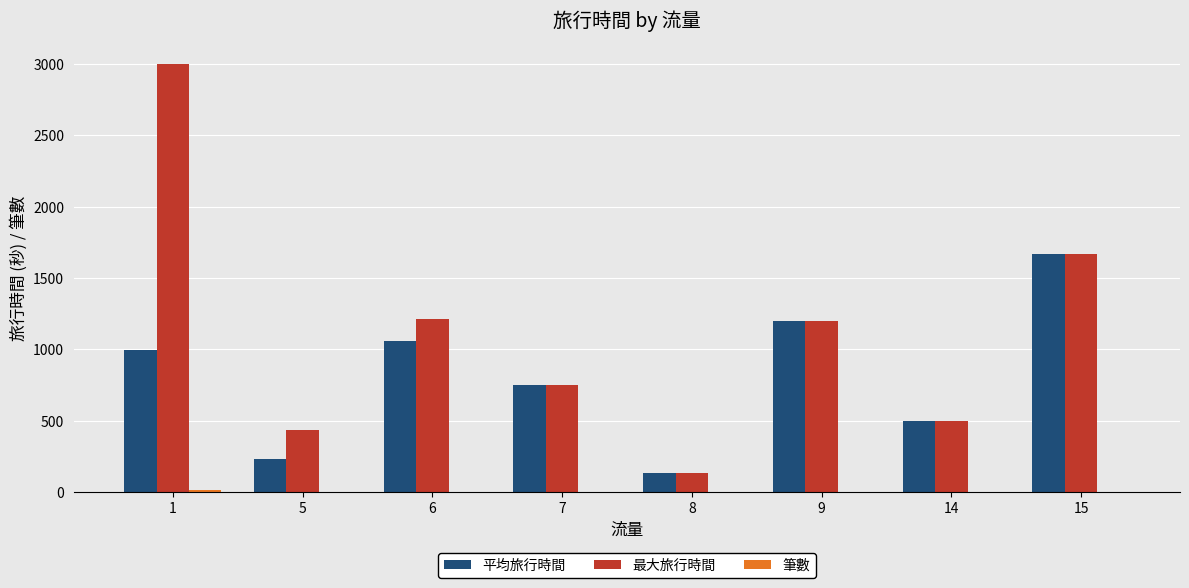

What is the maximum value for 平均旅行時間?

1668.0